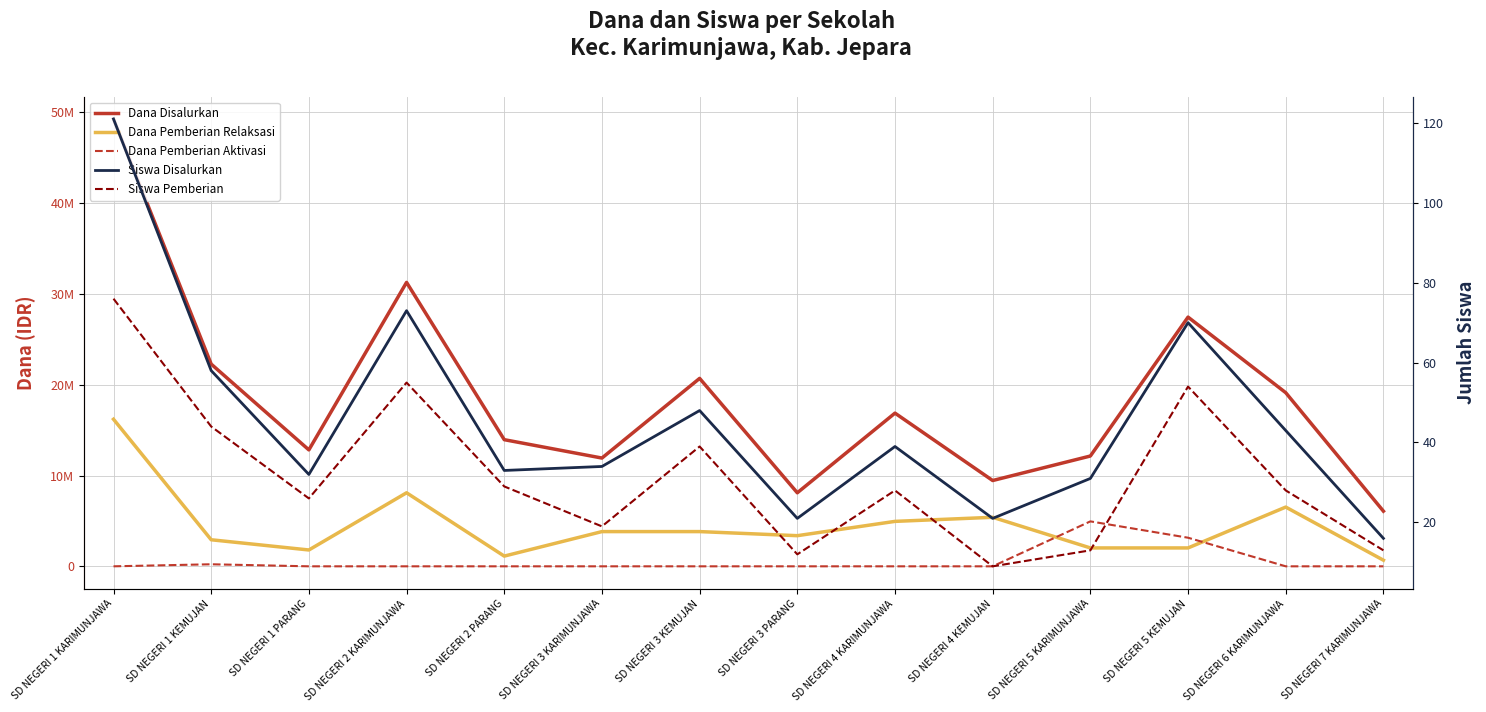

Reading left to right, transcribe all the data shown in this chart.

Dana Disalurkan: SD NEGERI 1 KARIMUNJAWA=49275000	SD NEGERI 1 KEMUJAN=22275000	SD NEGERI 1 PARANG=12825000	SD NEGERI 2 KARIMUNJAWA=31275000	SD NEGERI 2 PARANG=13950000	SD NEGERI 3 KARIMUNJAWA=11925000	SD NEGERI 3 KEMUJAN=20700000	SD NEGERI 3 PARANG=8100000	SD NEGERI 4 KARIMUNJAWA=16875000	SD NEGERI 4 KEMUJAN=9450000	SD NEGERI 5 KARIMUNJAWA=12150000	SD NEGERI 5 KEMUJAN=27450000	SD NEGERI 6 KARIMUNJAWA=19125000	SD NEGERI 7 KARIMUNJAWA=6075000
Dana Pemberian Relaksasi: SD NEGERI 1 KARIMUNJAWA=16200000	SD NEGERI 1 KEMUJAN=2925000	SD NEGERI 1 PARANG=1800000	SD NEGERI 2 KARIMUNJAWA=8100000	SD NEGERI 2 PARANG=1125000	SD NEGERI 3 KARIMUNJAWA=3825000	SD NEGERI 3 KEMUJAN=3825000	SD NEGERI 3 PARANG=3375000	SD NEGERI 4 KARIMUNJAWA=4950000	SD NEGERI 4 KEMUJAN=5400000	SD NEGERI 5 KARIMUNJAWA=2025000	SD NEGERI 5 KEMUJAN=2025000	SD NEGERI 6 KARIMUNJAWA=6525000	SD NEGERI 7 KARIMUNJAWA=675000
Dana Pemberian Aktivasi: SD NEGERI 1 KARIMUNJAWA=0	SD NEGERI 1 KEMUJAN=225000	SD NEGERI 1 PARANG=0	SD NEGERI 2 KARIMUNJAWA=0	SD NEGERI 2 PARANG=0	SD NEGERI 3 KARIMUNJAWA=0	SD NEGERI 3 KEMUJAN=0	SD NEGERI 3 PARANG=0	SD NEGERI 4 KARIMUNJAWA=0	SD NEGERI 4 KEMUJAN=0	SD NEGERI 5 KARIMUNJAWA=4950000	SD NEGERI 5 KEMUJAN=3150000	SD NEGERI 6 KARIMUNJAWA=0	SD NEGERI 7 KARIMUNJAWA=0
Siswa Disalurkan: SD NEGERI 1 KARIMUNJAWA=121	SD NEGERI 1 KEMUJAN=58	SD NEGERI 1 PARANG=32	SD NEGERI 2 KARIMUNJAWA=73	SD NEGERI 2 PARANG=33	SD NEGERI 3 KARIMUNJAWA=34	SD NEGERI 3 KEMUJAN=48	SD NEGERI 3 PARANG=21	SD NEGERI 4 KARIMUNJAWA=39	SD NEGERI 4 KEMUJAN=21	SD NEGERI 5 KARIMUNJAWA=31	SD NEGERI 5 KEMUJAN=70	SD NEGERI 6 KARIMUNJAWA=43	SD NEGERI 7 KARIMUNJAWA=16
Siswa Pemberian: SD NEGERI 1 KARIMUNJAWA=76	SD NEGERI 1 KEMUJAN=44	SD NEGERI 1 PARANG=26	SD NEGERI 2 KARIMUNJAWA=55	SD NEGERI 2 PARANG=29	SD NEGERI 3 KARIMUNJAWA=19	SD NEGERI 3 KEMUJAN=39	SD NEGERI 3 PARANG=12	SD NEGERI 4 KARIMUNJAWA=28	SD NEGERI 4 KEMUJAN=9	SD NEGERI 5 KARIMUNJAWA=13	SD NEGERI 5 KEMUJAN=54	SD NEGERI 6 KARIMUNJAWA=28	SD NEGERI 7 KARIMUNJAWA=13